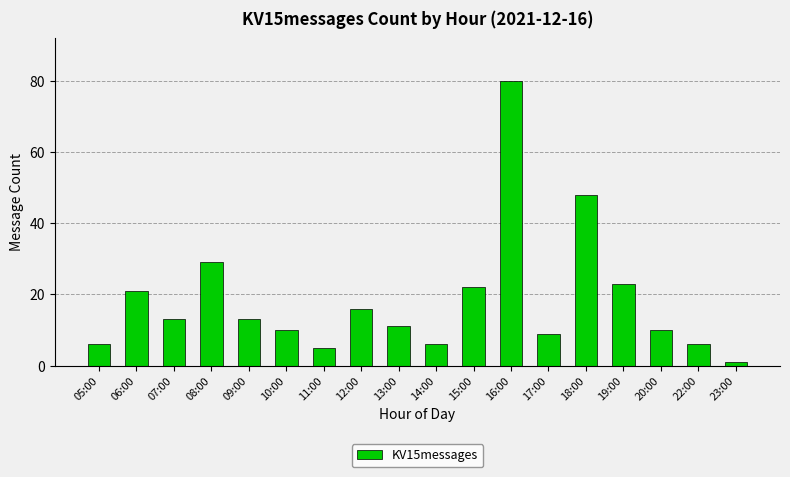

Which label corresponds to the smallest value in the chart?

23:00